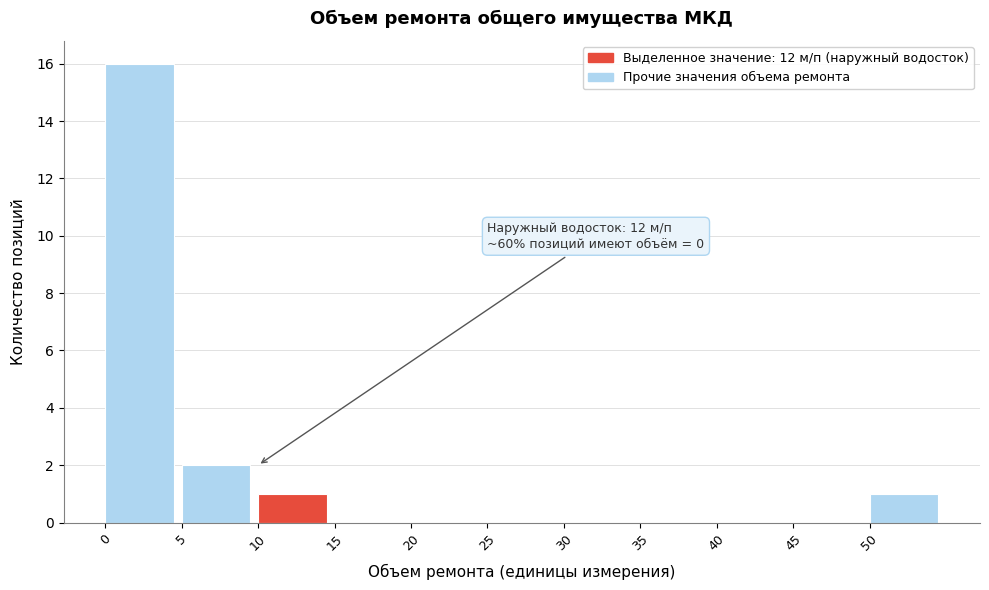

Which range on the x-axis has the tallest bar?

0 to 5